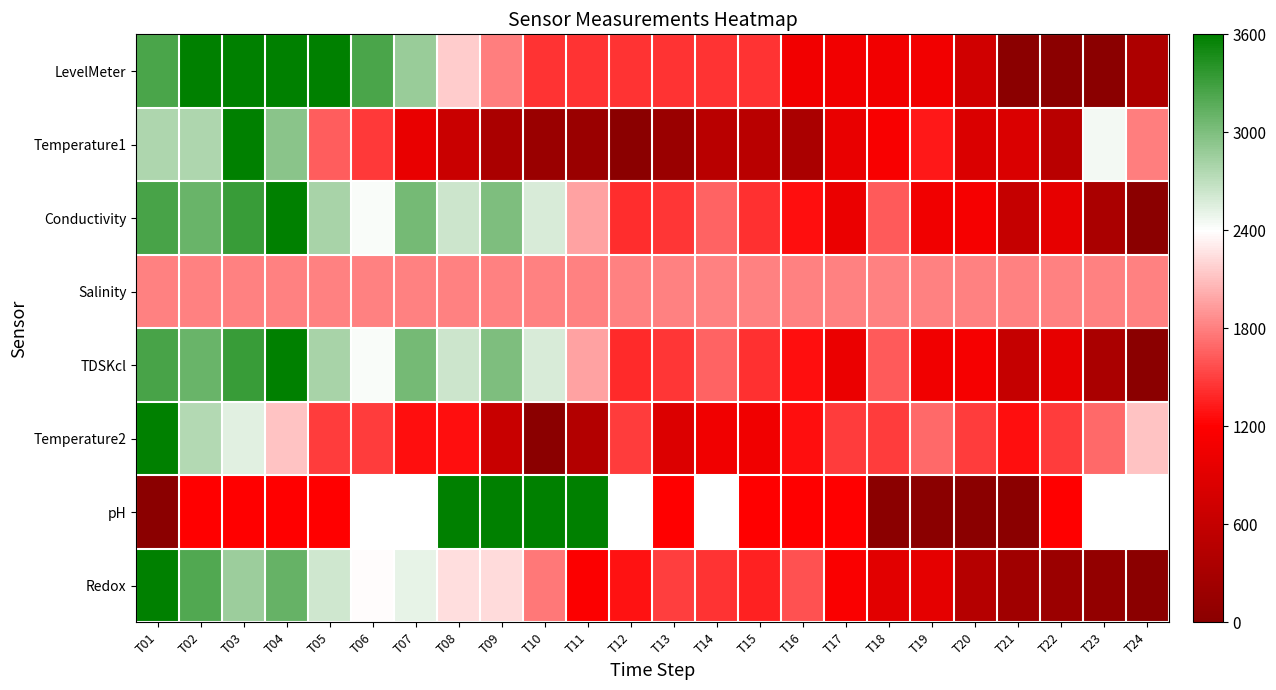

Which series has the largest range (max minus min)?

LevelMeter